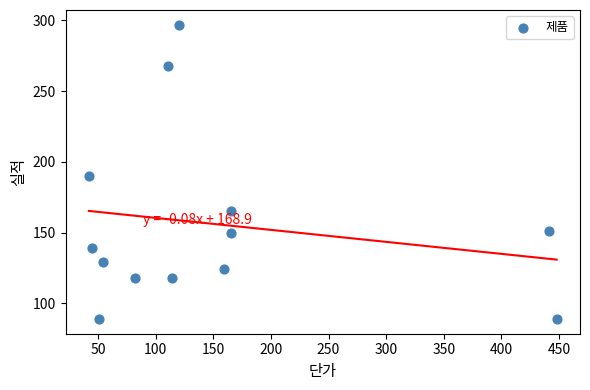

What is the range of X values (max minus min)?

406